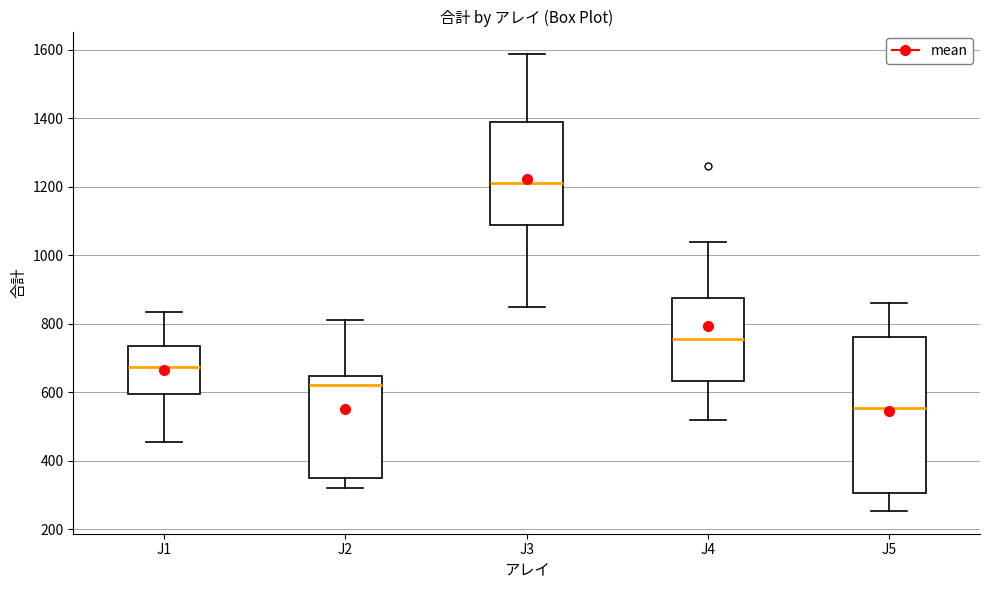

Comparing the boxes themselves (not the whiskers), which one is the tallest?

J5